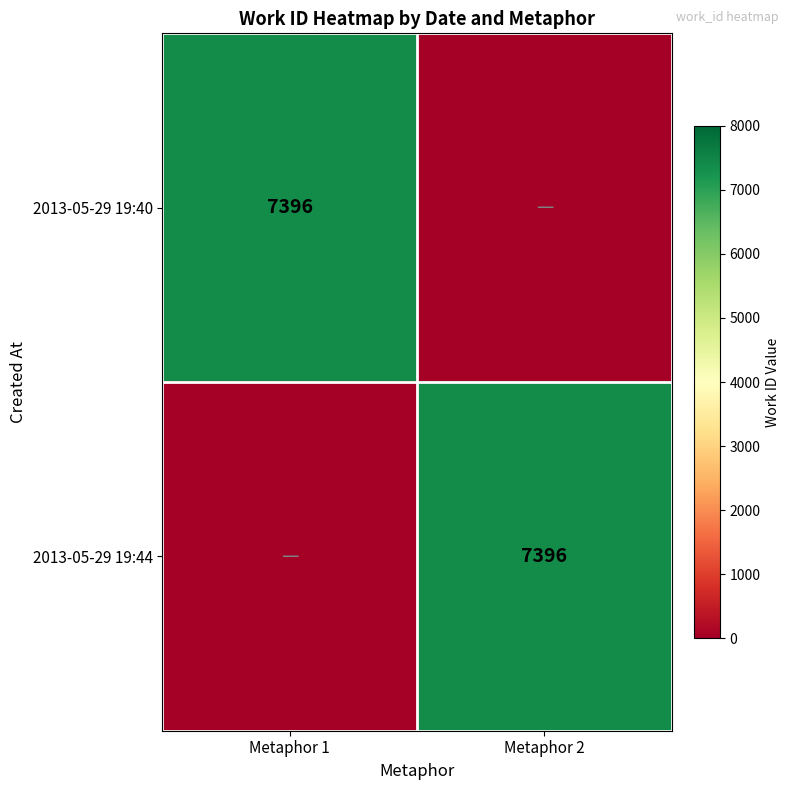

What is the total value across all series at Metaphor 1?

7396